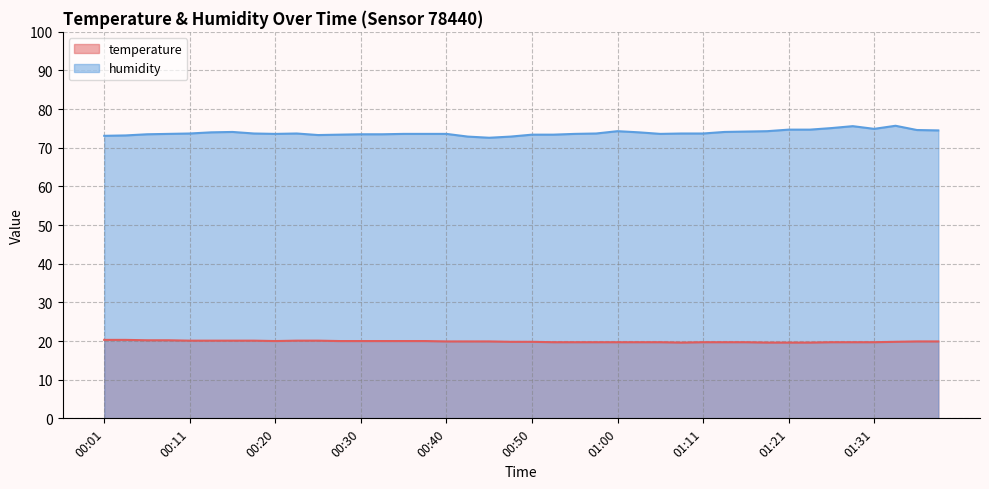

What is the highest value of the temperature series?

20.3